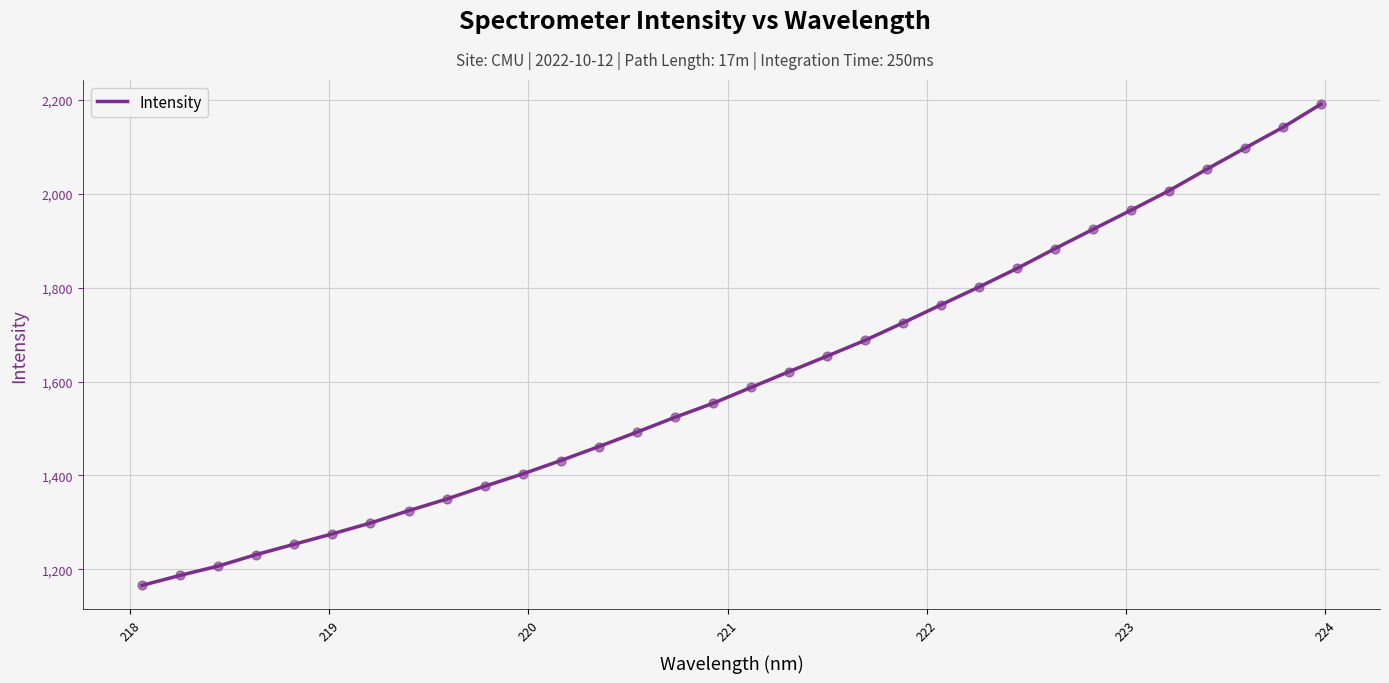

What is the greatest value displayed?

2190.6